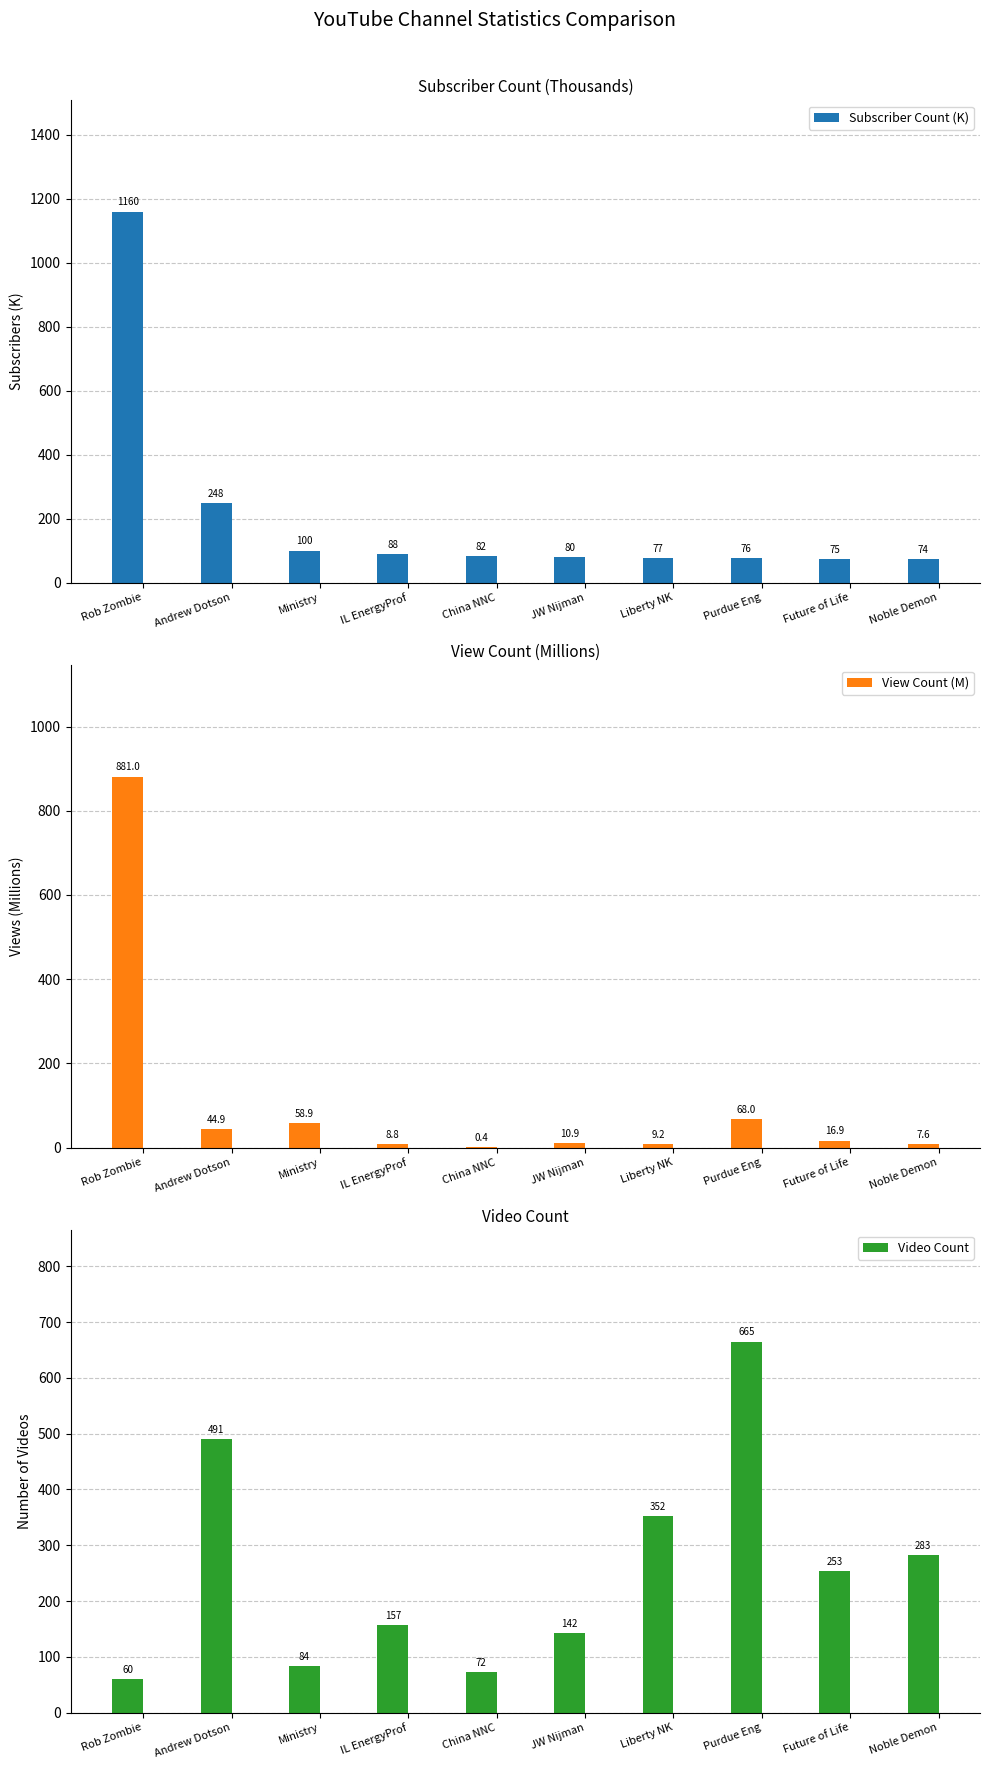

What is the greatest value displayed?

1160.0